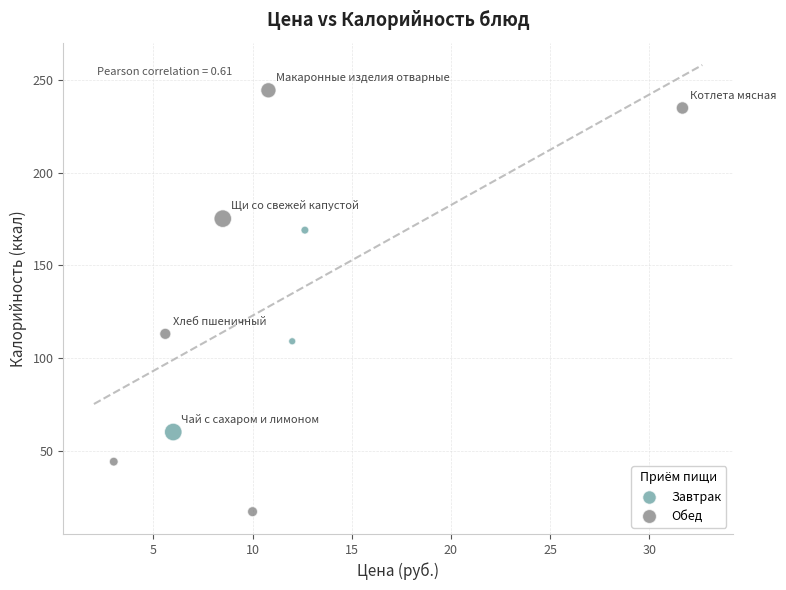

Which series contains the highest Y value?

Обед